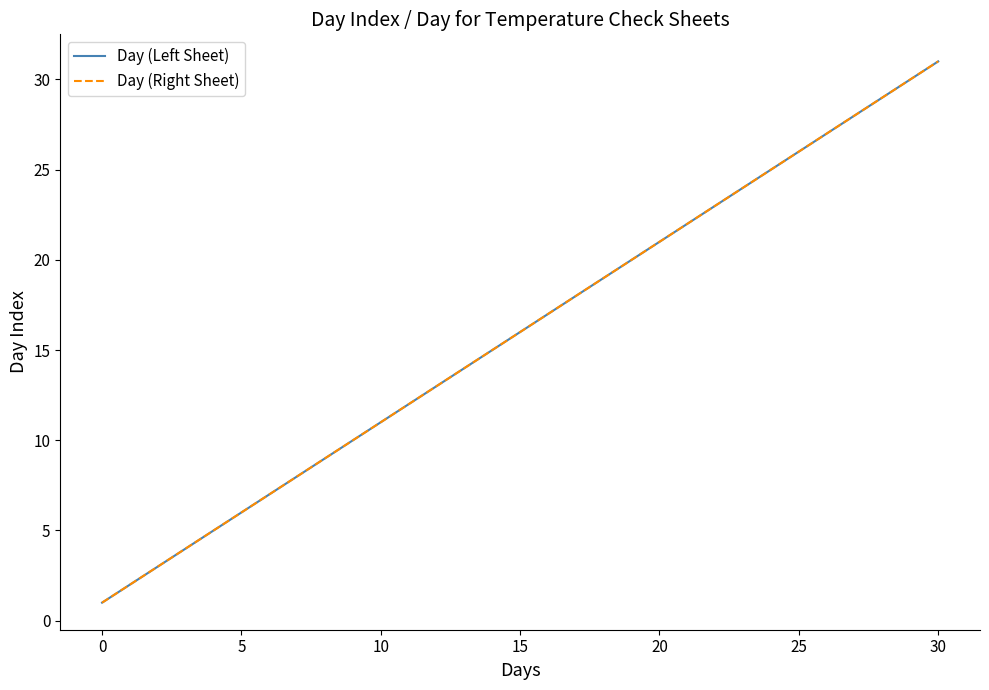

Does the chart have visible grid lines?

No